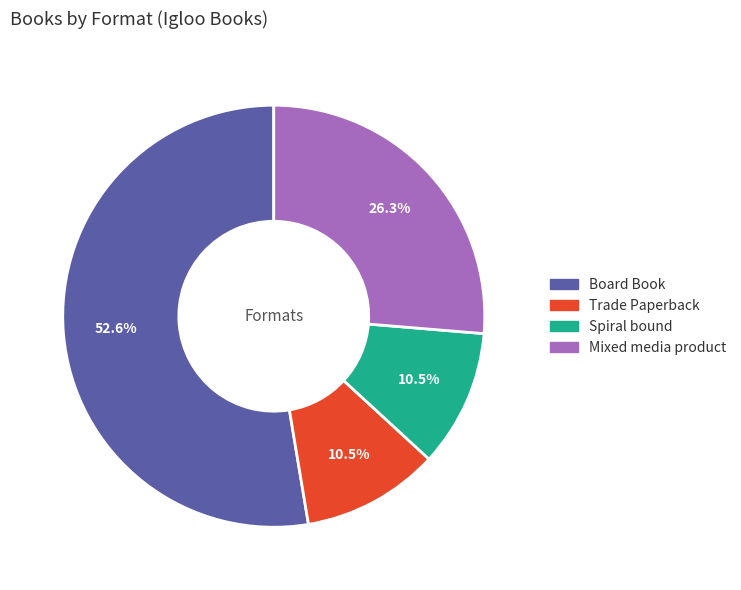

Which category has the biggest portion of the pie?

Board Book